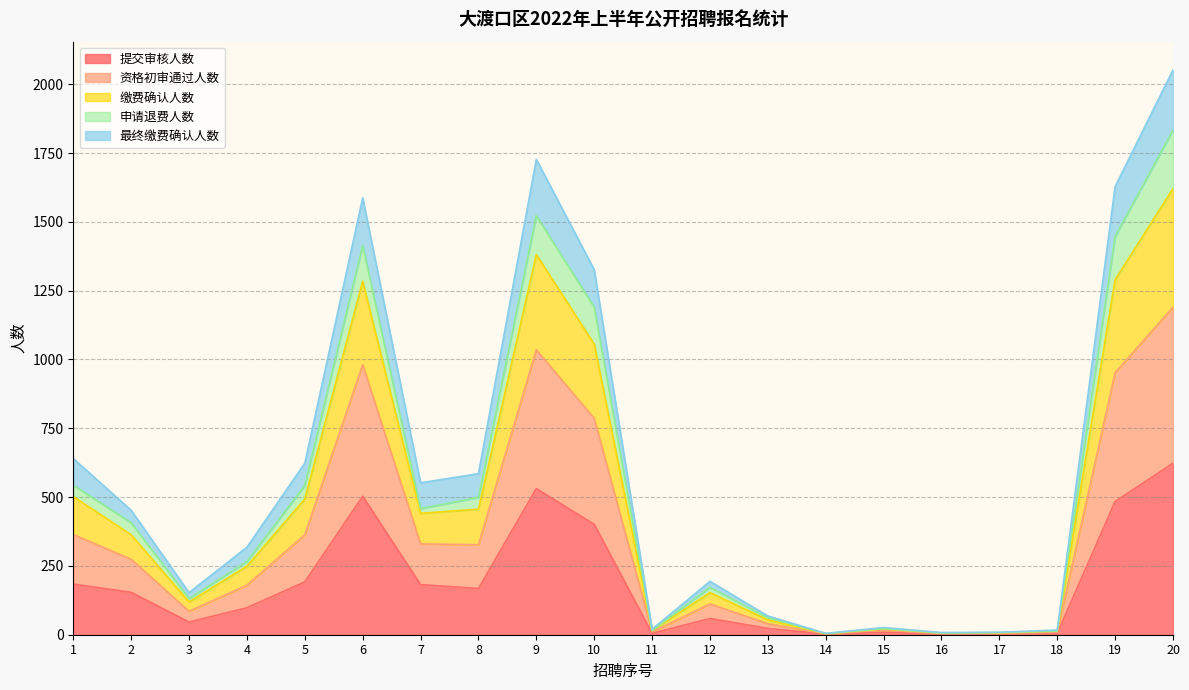

What is the value of the 最终缴费确认人数 point at the 13th from the left?

54